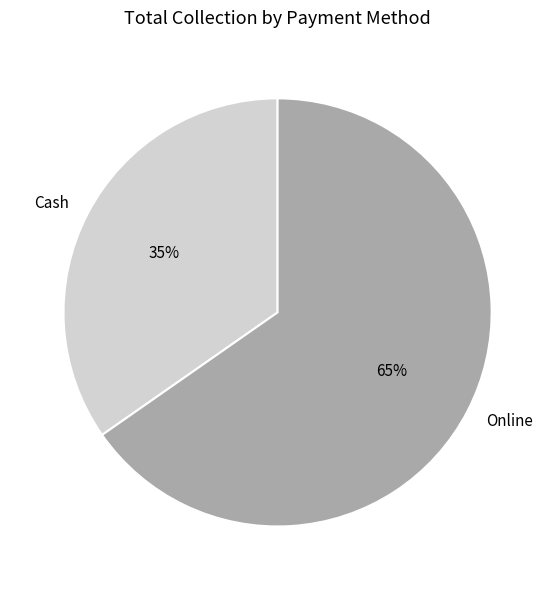

Which slice represents more than half of the pie?

Online